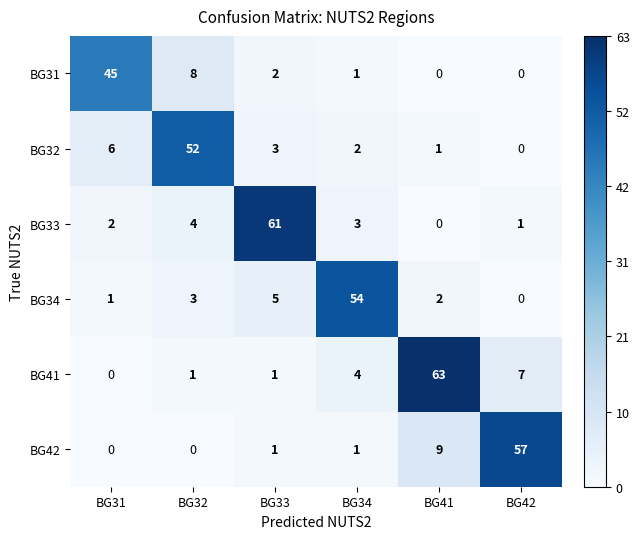

At BG32, list the series in order from smallest to largest.

BG42, BG41, BG34, BG33, BG31, BG32